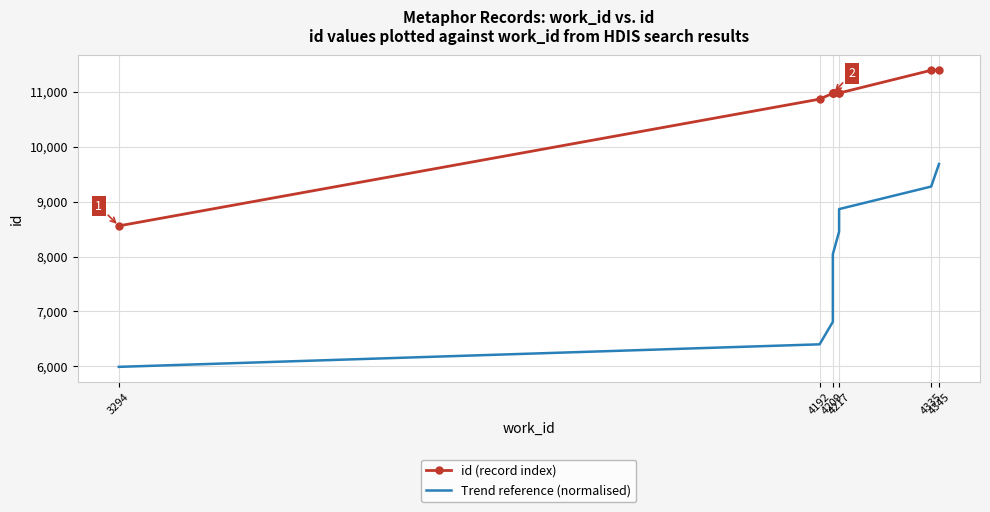

What are all the series names shown in the legend?

id (record index), Trend reference (normalised)